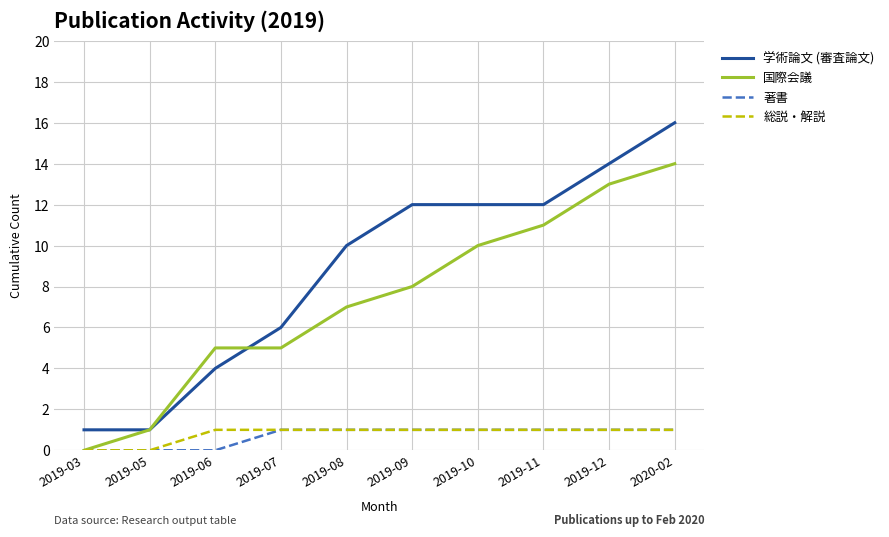

True or false: 学術論文 (審査論文) and 総説・解説 cross at least once.

False